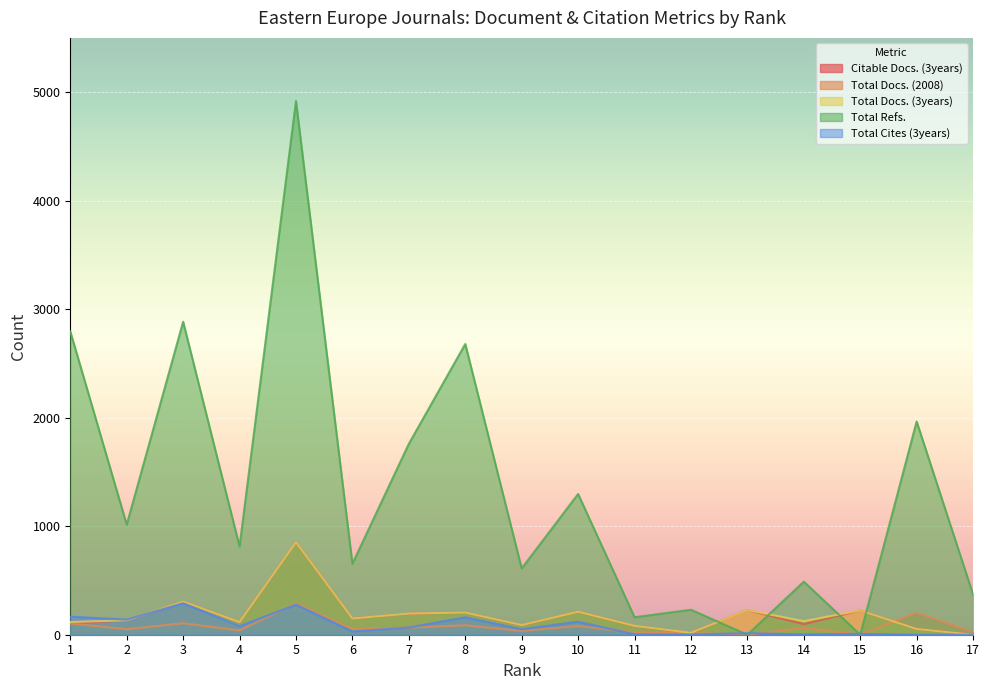

After their last crossing, which series has the higher values: Total Docs. (3years) or Total Docs. (2008)?

Total Docs. (2008)